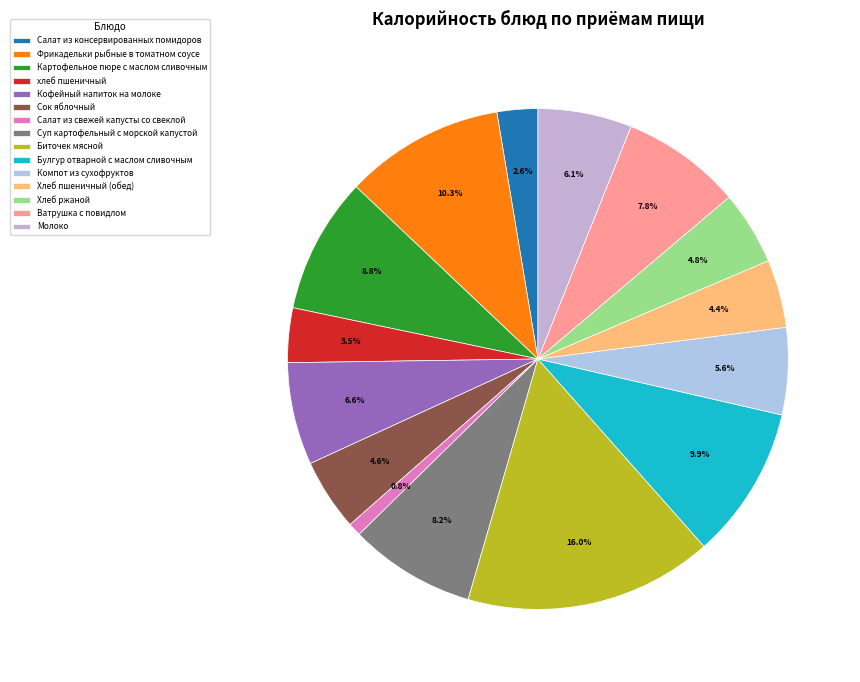

Does Молоко account for over 50% of the chart?

No